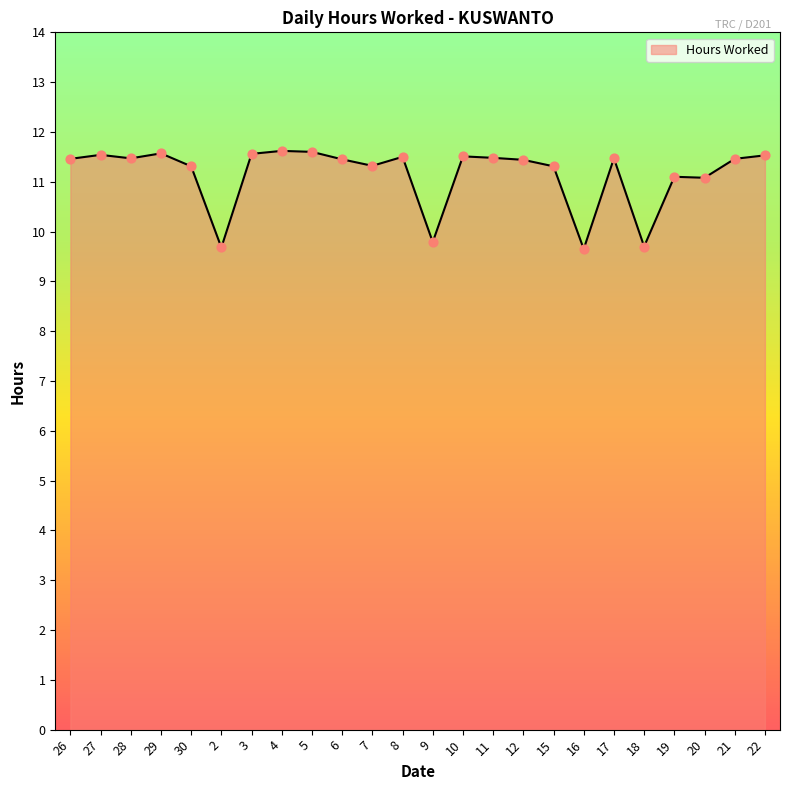

What is the change in value from 27 to 11?

-0.1